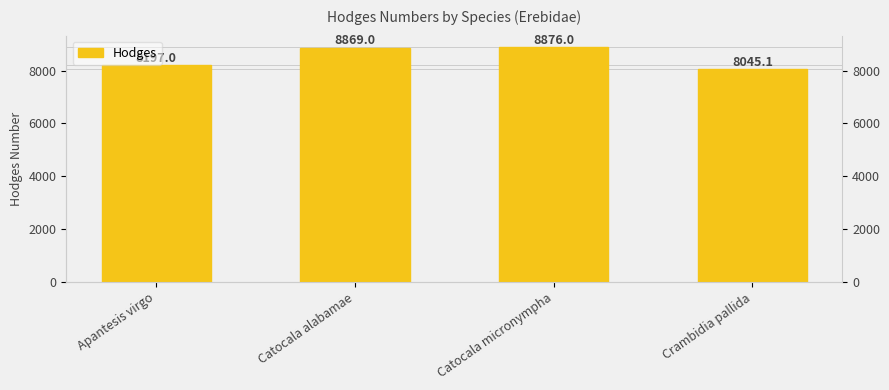

What is the label of the 4th bar from the left?

Crambidia pallida